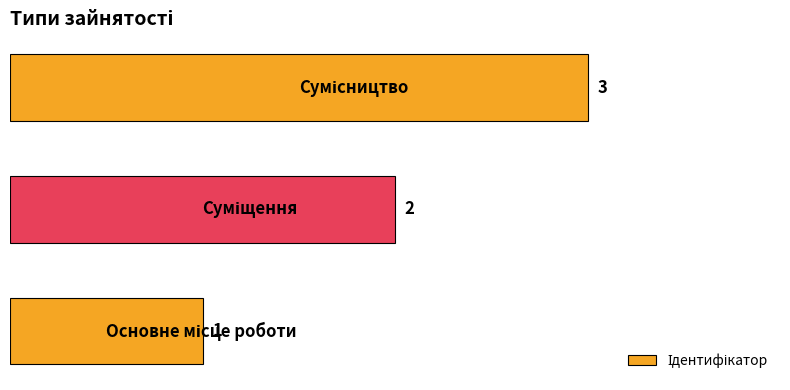

How many values are between 1 and 3?

3